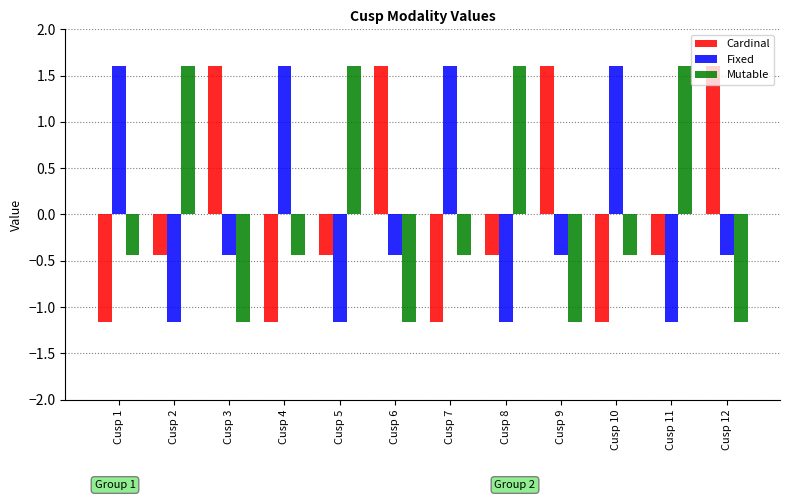

Reading left to right, what are all the values shown in this chart?

Cardinal: Cusp 1=-1.2	Cusp 2=-0.4	Cusp 3=1.6	Cusp 4=-1.2	Cusp 5=-0.4	Cusp 6=1.6	Cusp 7=-1.2	Cusp 8=-0.4	Cusp 9=1.6	Cusp 10=-1.2	Cusp 11=-0.4	Cusp 12=1.6
Fixed: Cusp 1=1.6	Cusp 2=-1.2	Cusp 3=-0.4	Cusp 4=1.6	Cusp 5=-1.2	Cusp 6=-0.4	Cusp 7=1.6	Cusp 8=-1.2	Cusp 9=-0.4	Cusp 10=1.6	Cusp 11=-1.2	Cusp 12=-0.4
Mutable: Cusp 1=-0.4	Cusp 2=1.6	Cusp 3=-1.2	Cusp 4=-0.4	Cusp 5=1.6	Cusp 6=-1.2	Cusp 7=-0.4	Cusp 8=1.6	Cusp 9=-1.2	Cusp 10=-0.4	Cusp 11=1.6	Cusp 12=-1.2